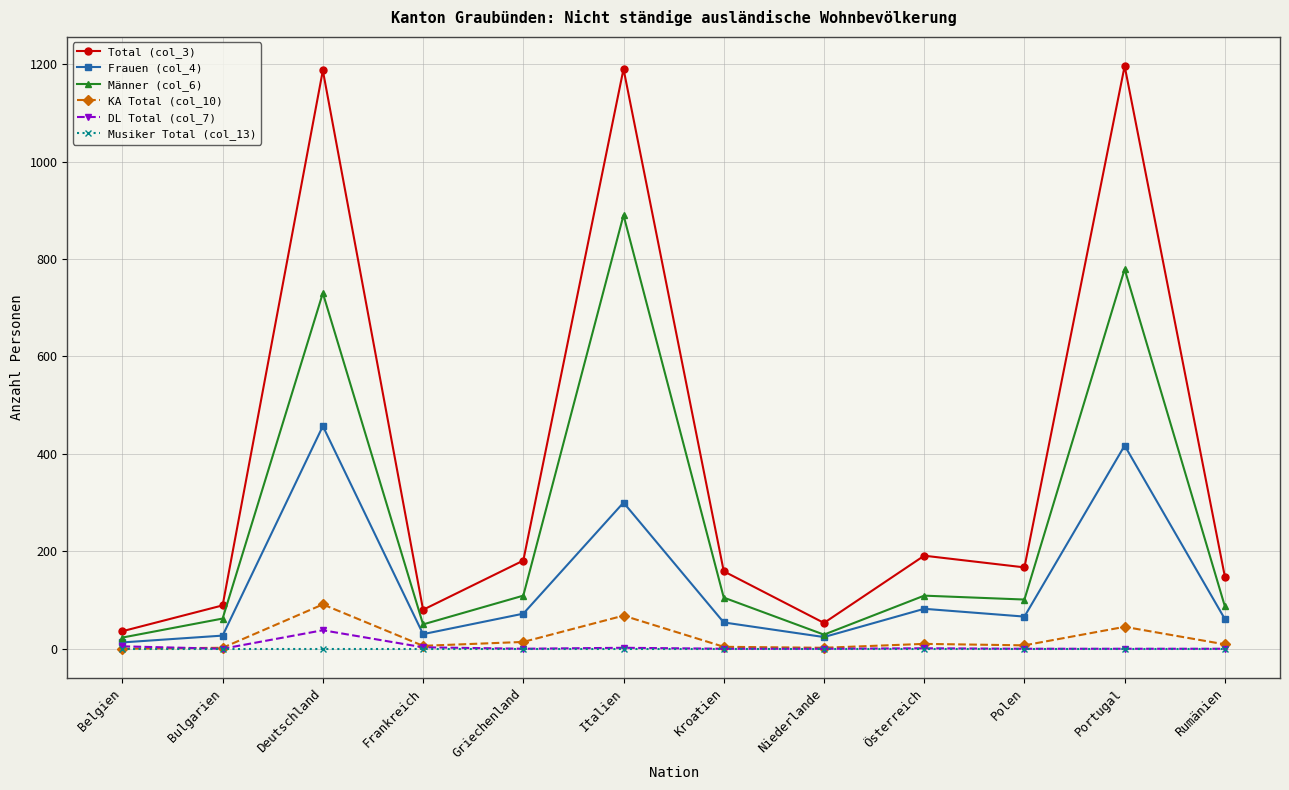

True or false: Total (col_3) and DL Total (col_7) intersect in this chart.

False